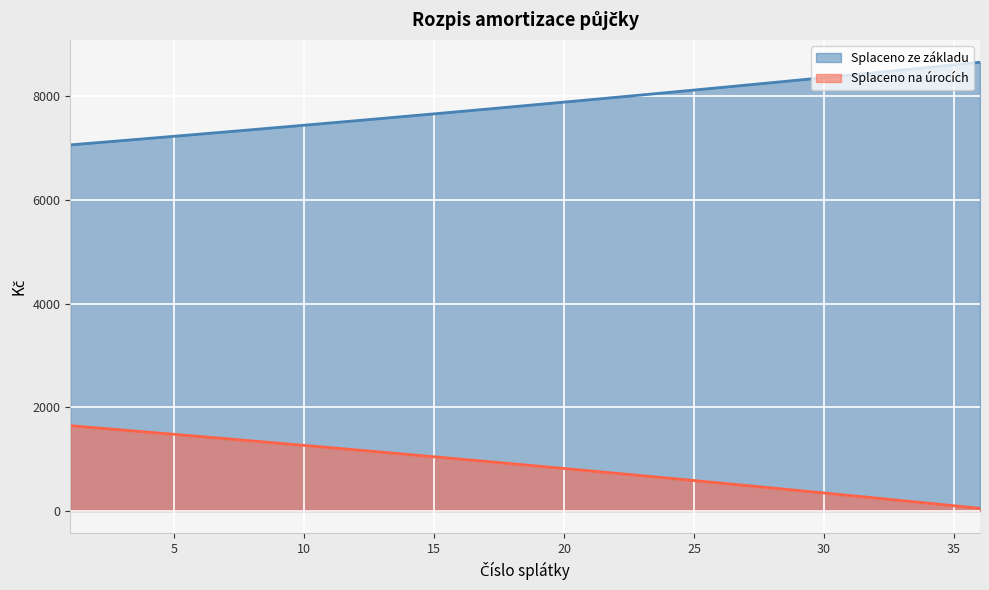

What is the average value of the Splaceno ze základu series?

7833.3